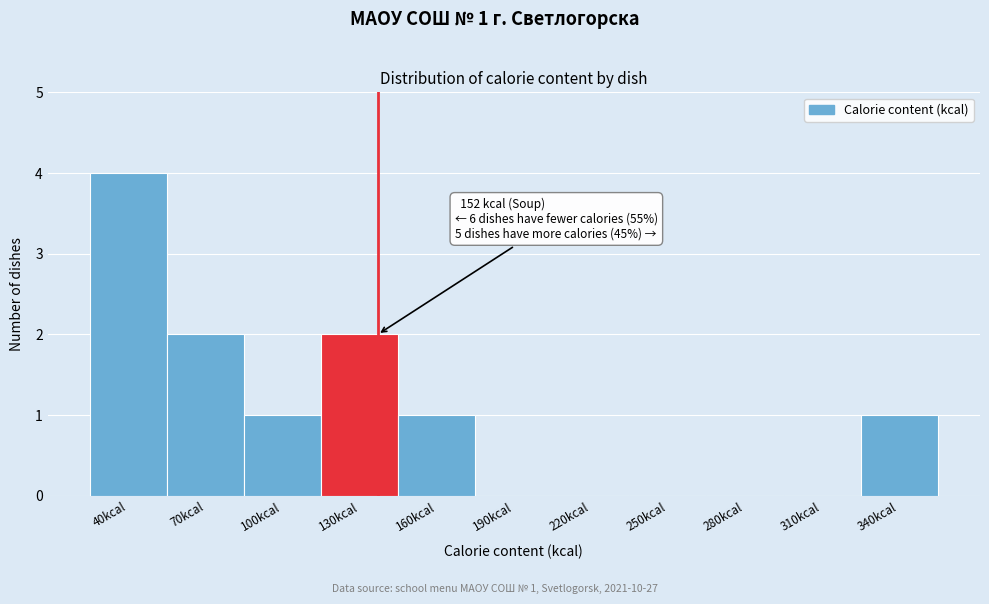

Reading left to right, what are all the values shown in this chart?

40kcal=4	70kcal=2	100kcal=1	130kcal=2	160kcal=1	190kcal=0	220kcal=0	250kcal=0	280kcal=0	310kcal=0	340kcal=1